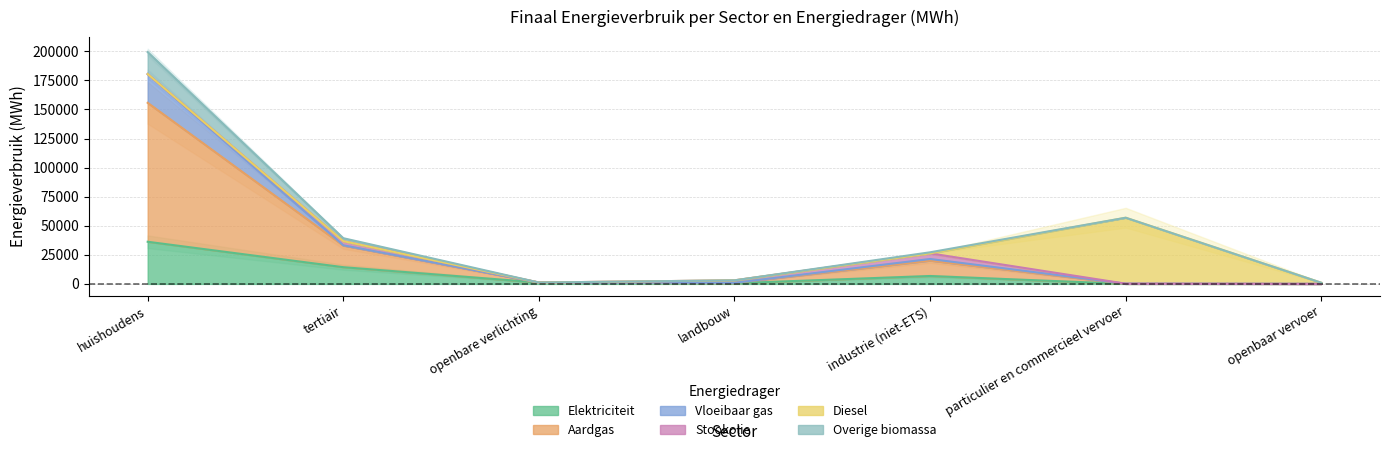

At which label does Vloeibaar gas first exceed 3052?

huishoudens